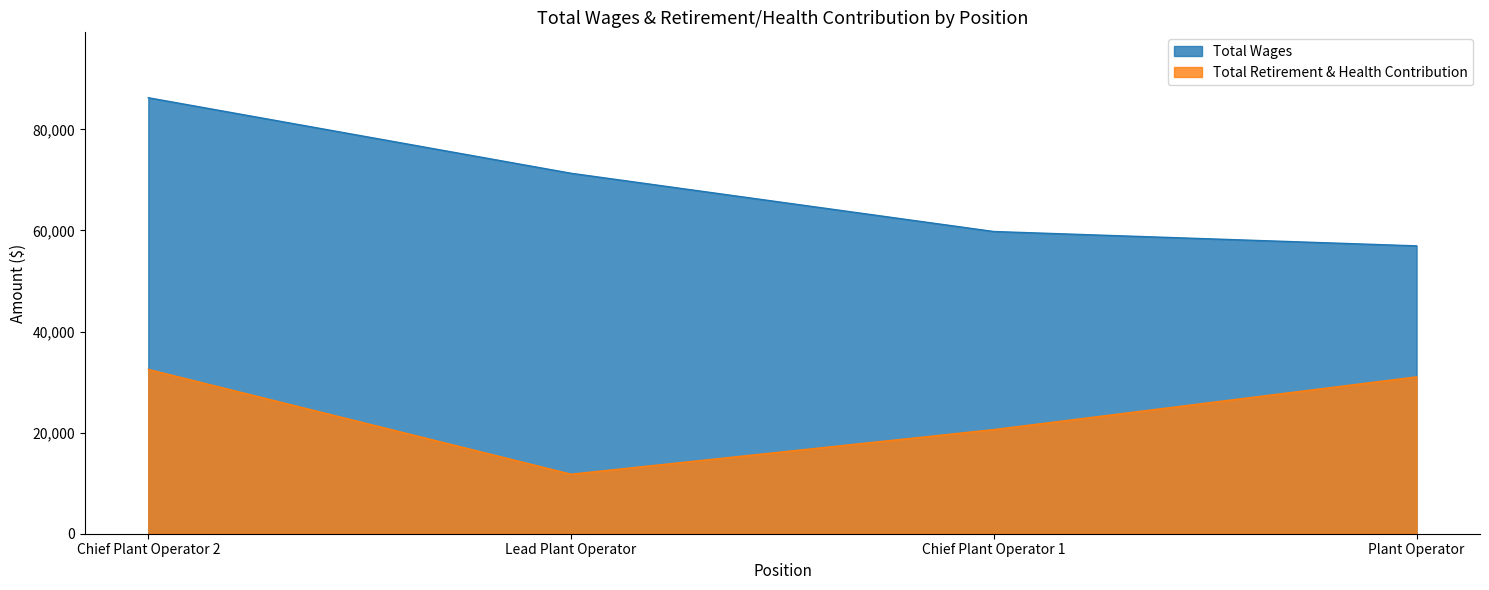

What is the maximum value shown in the chart?

86256